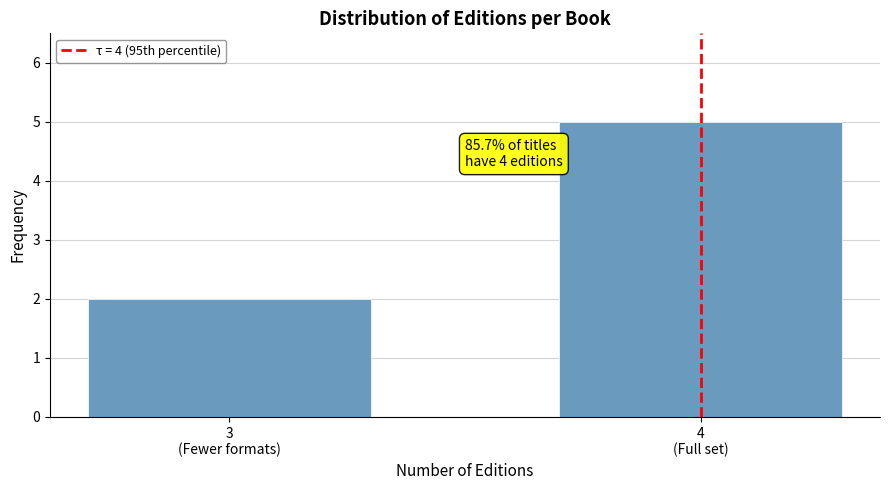

Reading left to right, list all the values displayed in this chart.

2	5